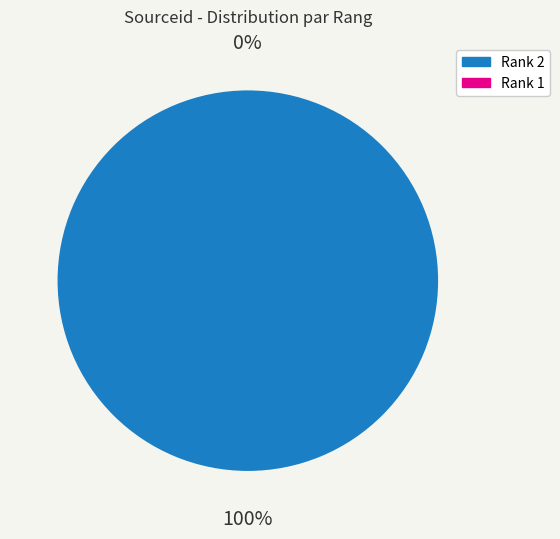

How many segments does this pie chart have?

2